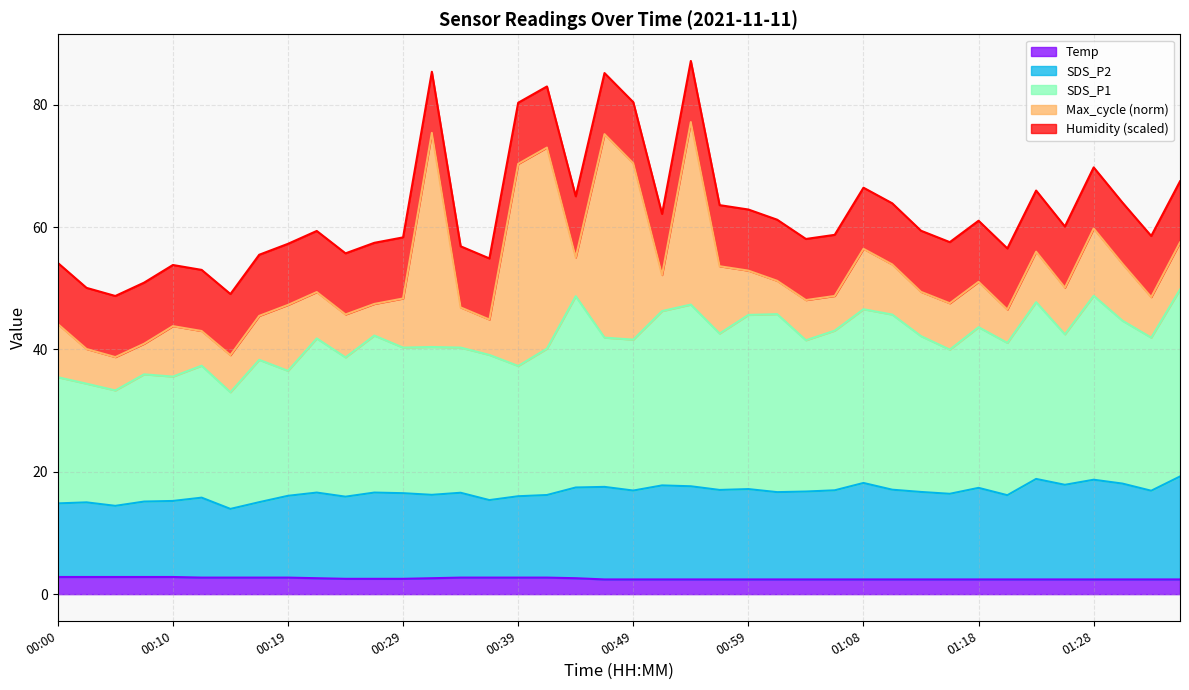

What is the difference between the maximum and minimum values in the Temp series?

0.4